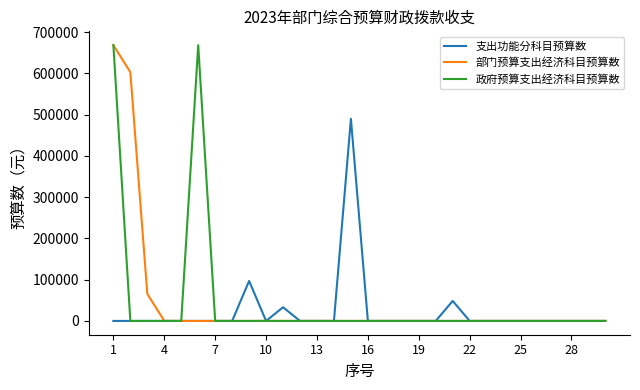

What is the highest value of the 政府预算支出经济科目预算数 series?

668272